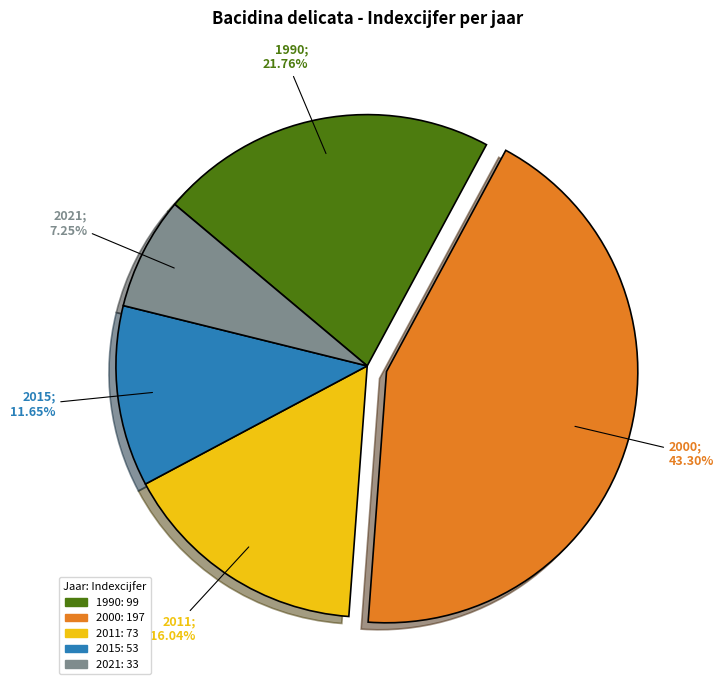

What percentage is NOT represented by 1990?

78.2%